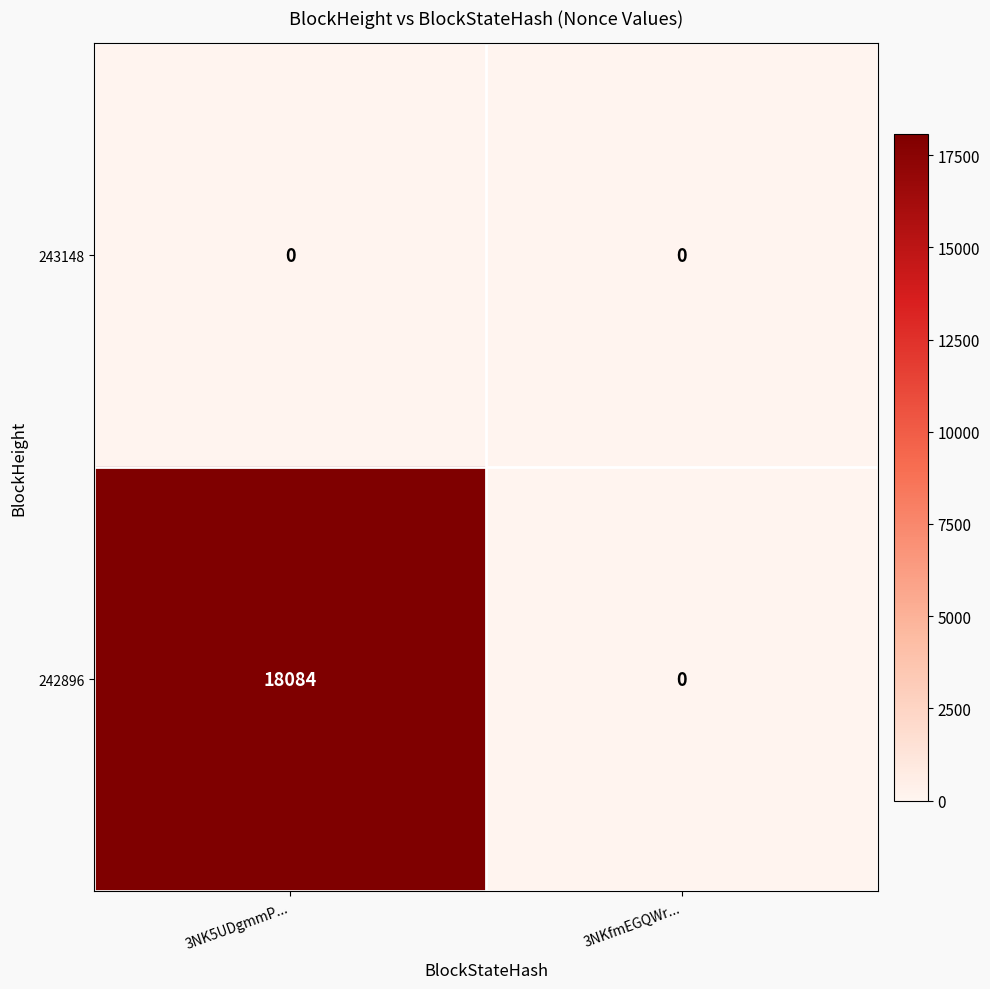

How many categories are shown in the chart?

2